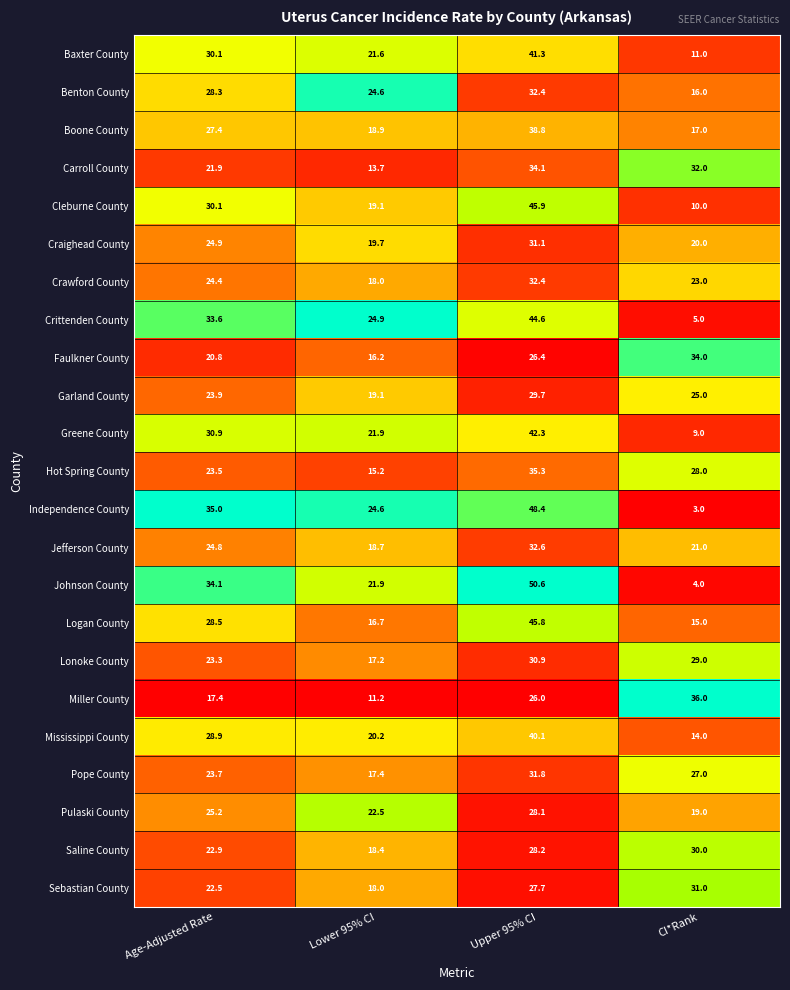

What is the difference between the highest and lowest values at Lower 95% CI?

13.7